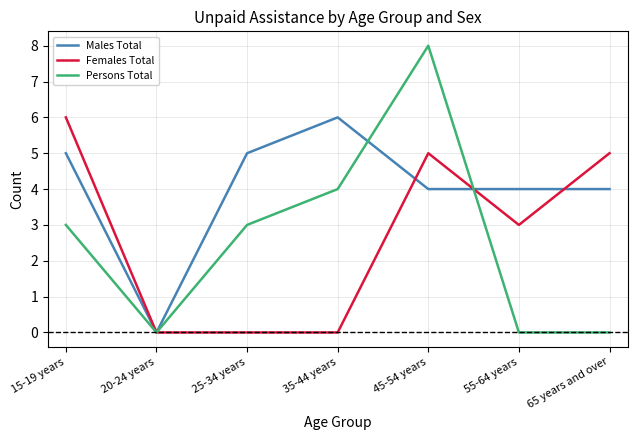

Which series has the widest spread of values?

Persons Total